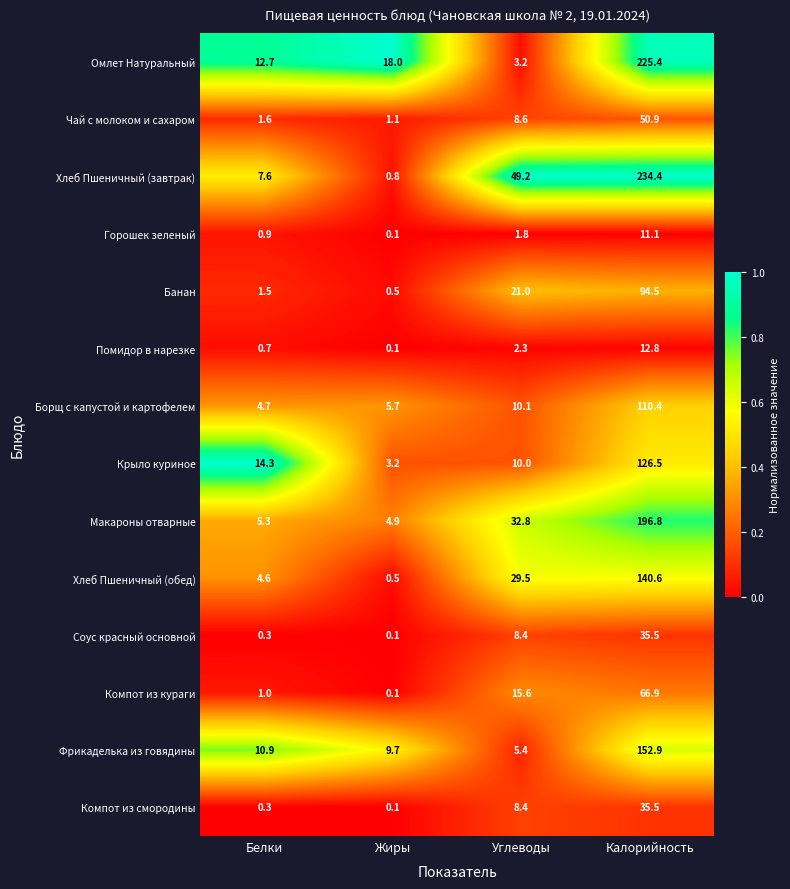

What is the sum of all Омлет Натуральный values?

259.3